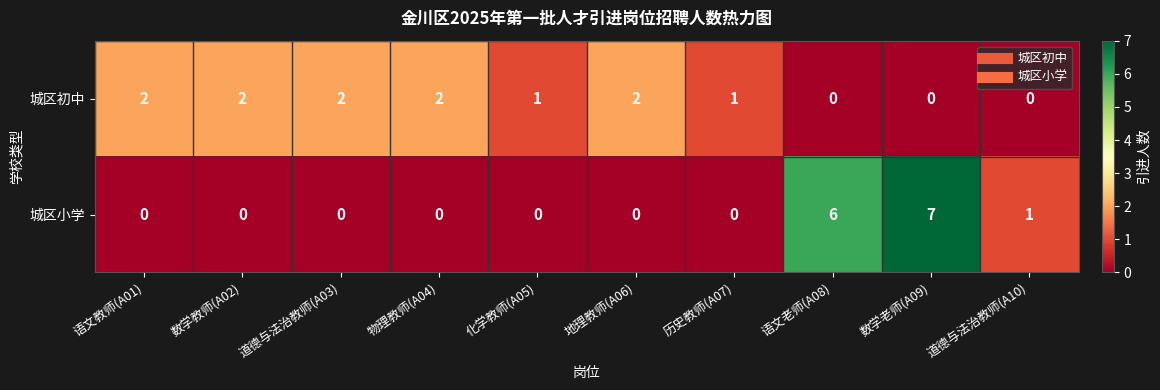

The value of 城区初中 at 物理教师(A04) is 2. True or false?

True